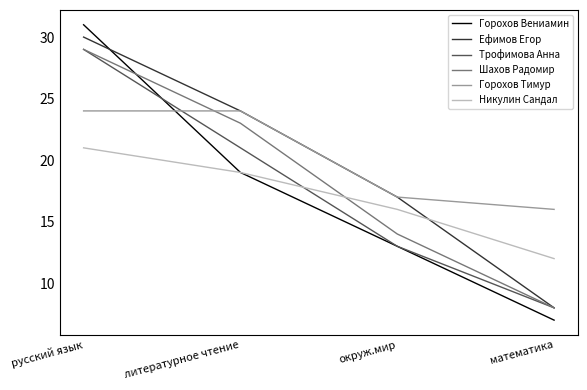

Reading left to right, what are all the values shown in this chart?

Горохов Вениамин: 31	19	13	7
Ефимов Егор: 30	24	17	8
Трофимова Анна: 29	21	13	8
Шахов Радомир: 29	23	14	8
Горохов Тимур: 24	24	17	16
Никулин Сандал: 21	19	16	12